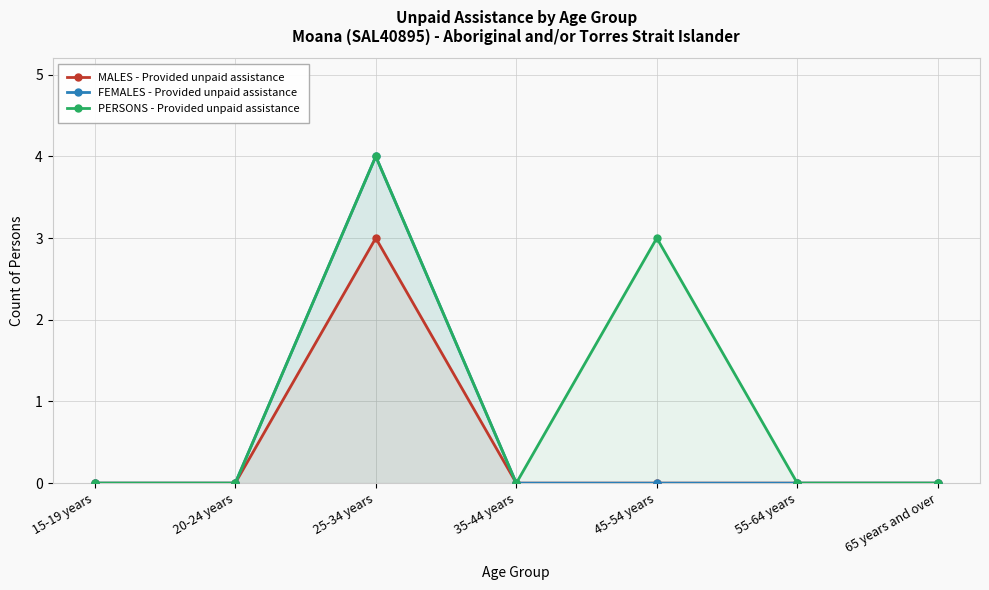

Which has a higher value, 45-54 years or 25-34 years?

25-34 years